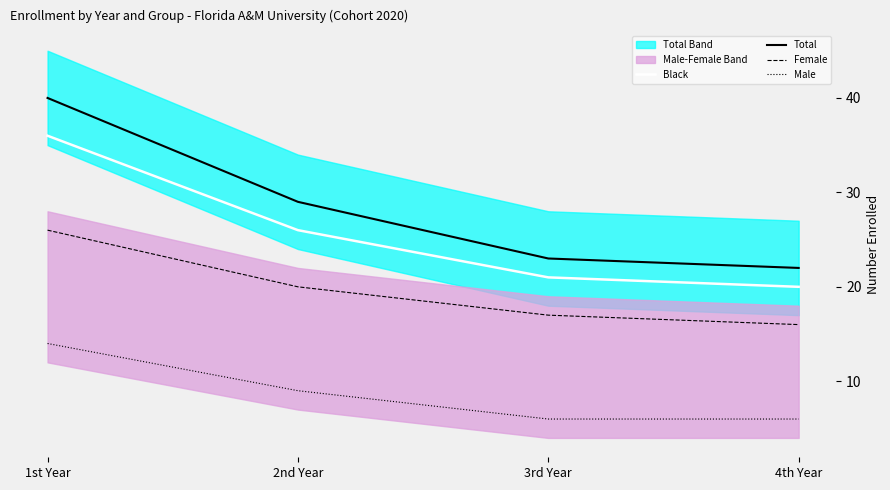

What position from the right is 1st Year?

4